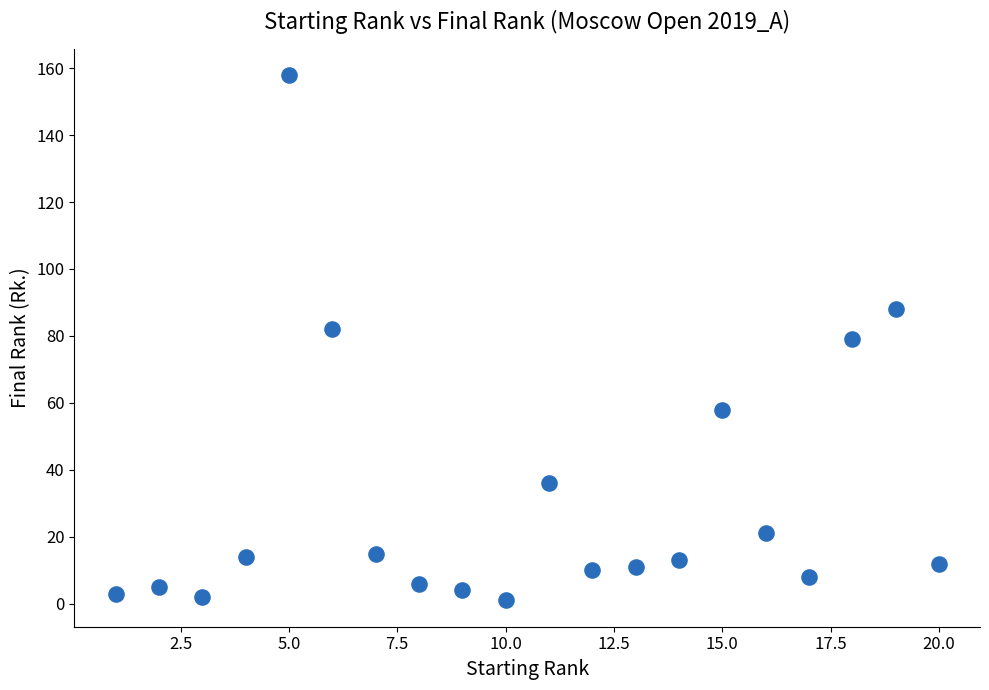

What is the range of Y values (max minus min)?

157